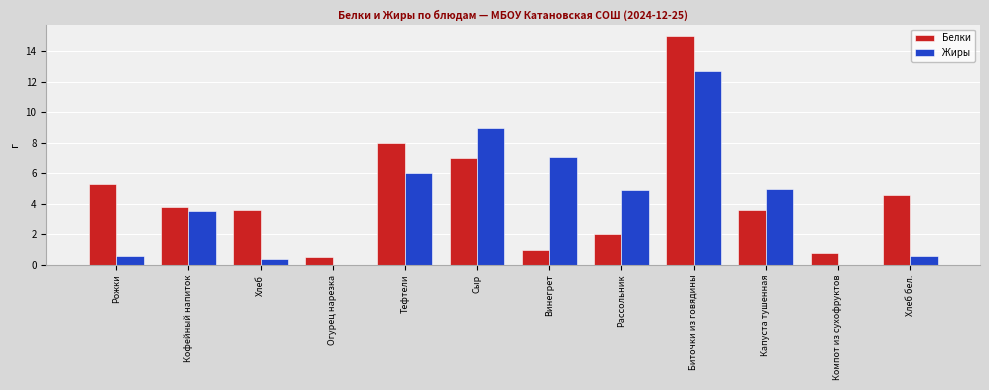

How many data points does each series have?

12